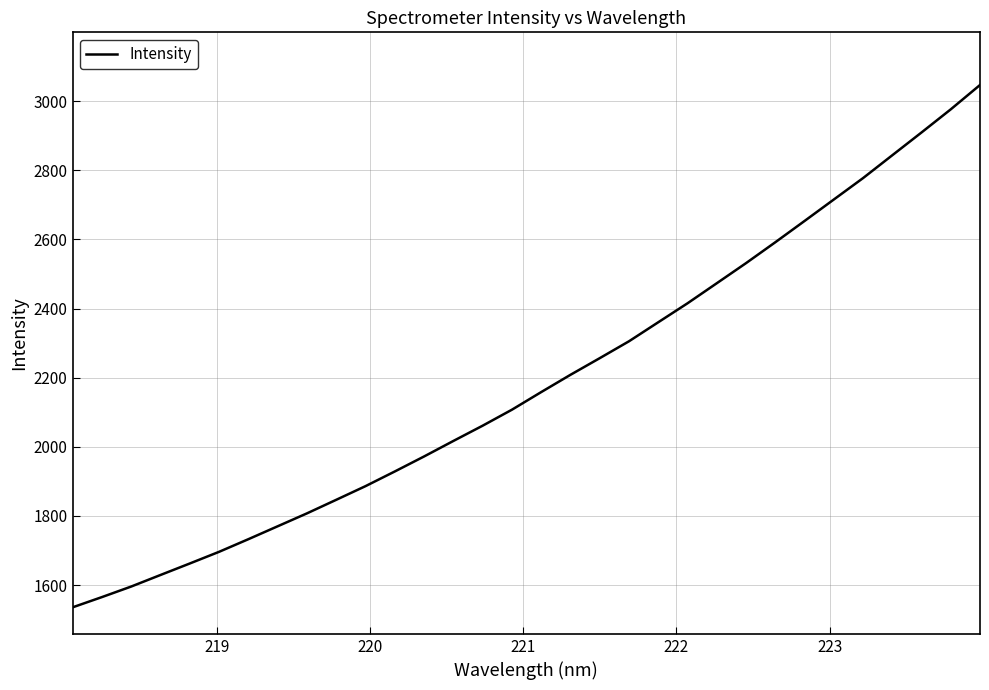

What is the smallest value displayed?

1535.6